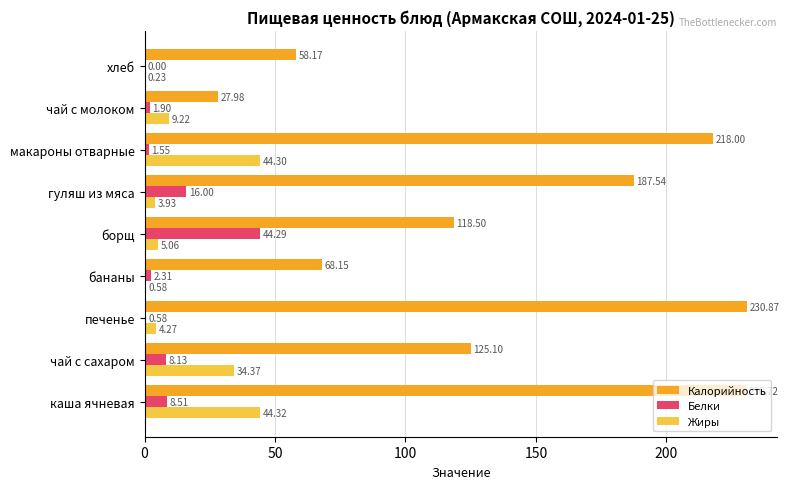

Between печенье and хлеб, which series saw the biggest shift?

Калорийность